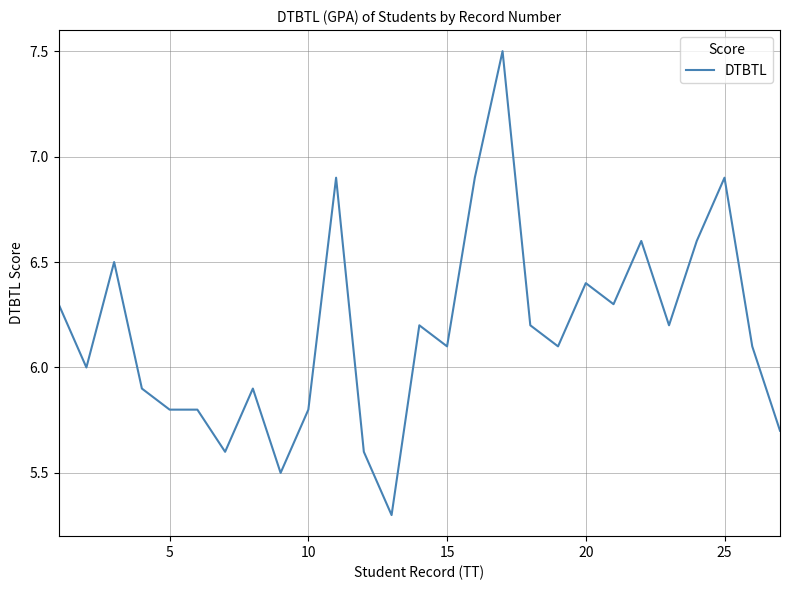

What is the maximum value shown in the chart?

7.5